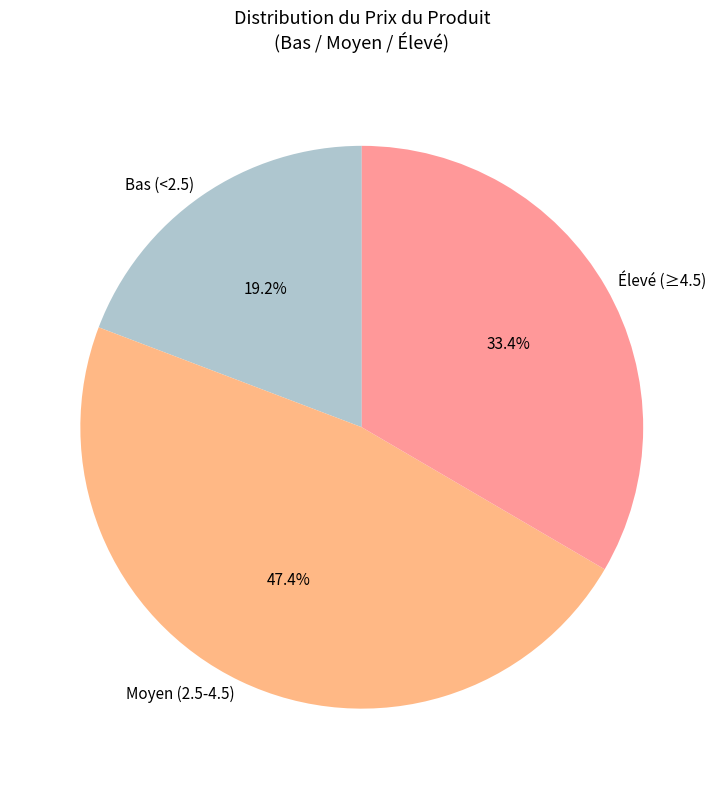

Is Élevé (≥4.5) the majority of the pie?

No